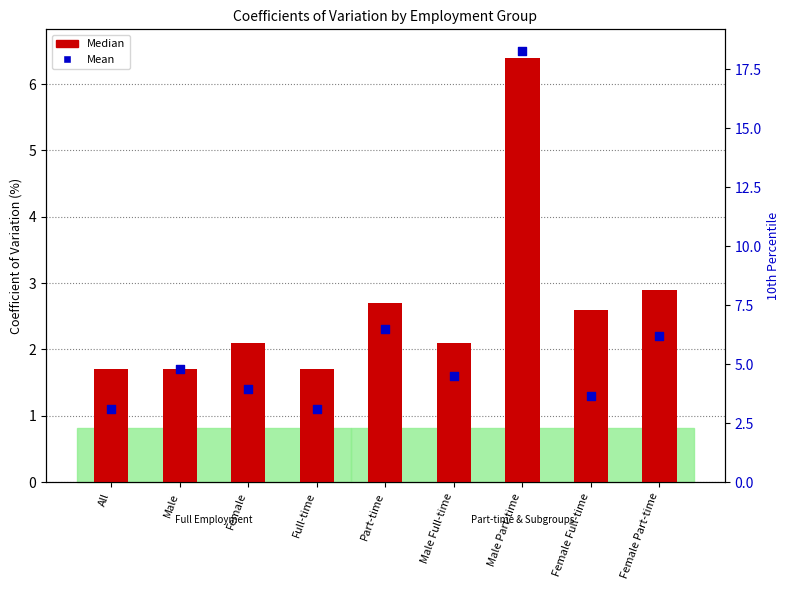

Which series contains the lowest Y value?

Mean